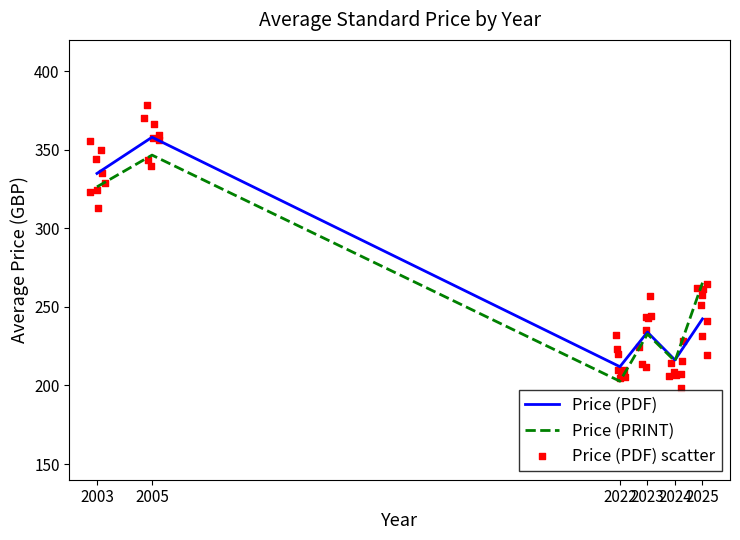

Which series has the largest total across all categories?

Price (PDF)